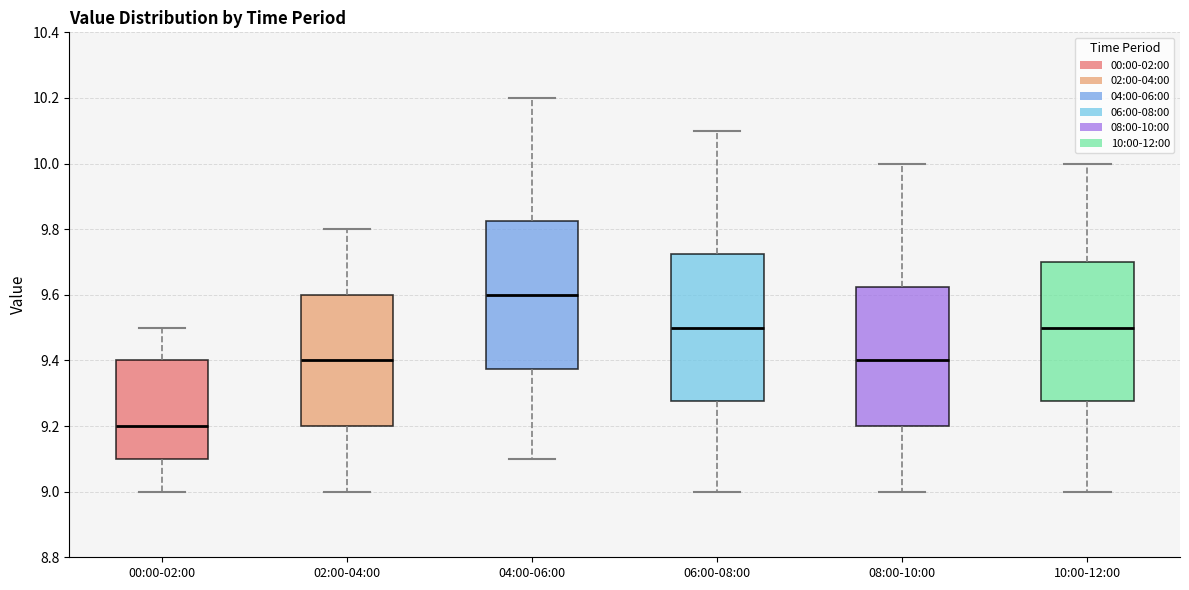

Reading left to right, read every box against the y-axis: the position of its median line, the range the box covers, and the ends of its whiskers. The values are not printed on the chart, so give them approximately, as read against the axis.

00:00-02:00: median 9.20, box 9.10 to 9.40, whiskers 9.00 to 9.50
02:00-04:00: median 9.40, box 9.20 to 9.60, whiskers 9.00 to 9.80
04:00-06:00: median 9.60, box 9.38 to 9.82, whiskers 9.10 to 10.20
06:00-08:00: median 9.50, box 9.28 to 9.72, whiskers 9.00 to 10.10
08:00-10:00: median 9.40, box 9.20 to 9.62, whiskers 9.00 to 10.00
10:00-12:00: median 9.50, box 9.28 to 9.70, whiskers 9.00 to 10.00